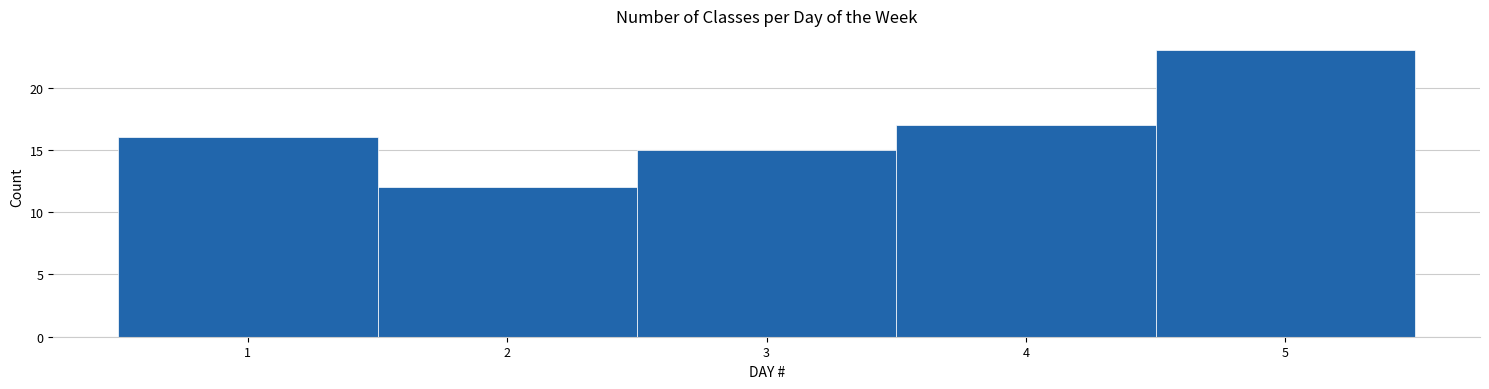

Reading left to right, list every bar in this chart as the range it spans on the x-axis followed by its height. The values are not printed on the chart, so give them approximately, as read against the axis.

0.5 to 1.5: 16
1.5 to 2.5: 12
2.5 to 3.5: 15
3.5 to 4.5: 17
4.5 to 5.5: 23